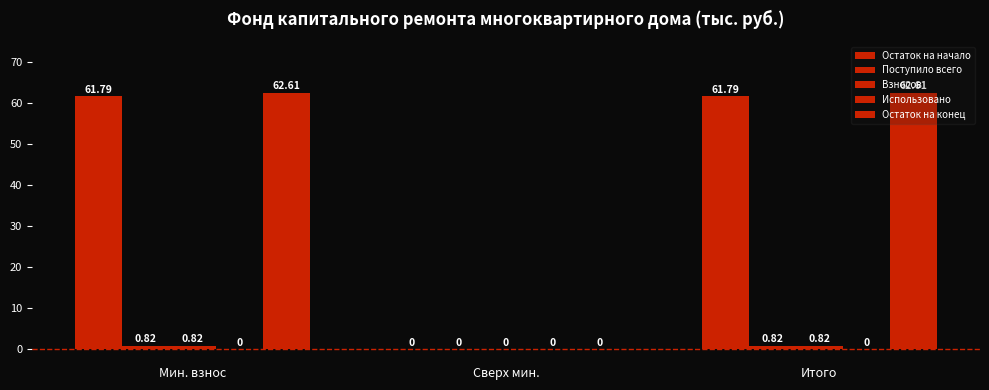

Rank the series by their maximum value, from lowest to highest.

Использовано, Поступило всего, Взносов, Остаток на начало, Остаток на конец